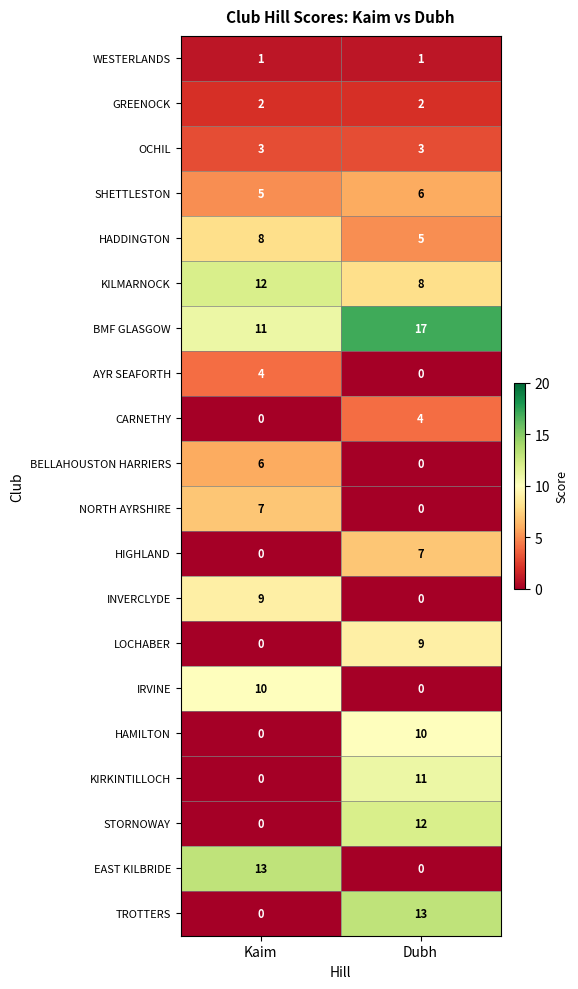

At how many categories does at least one series exceed 11?

2